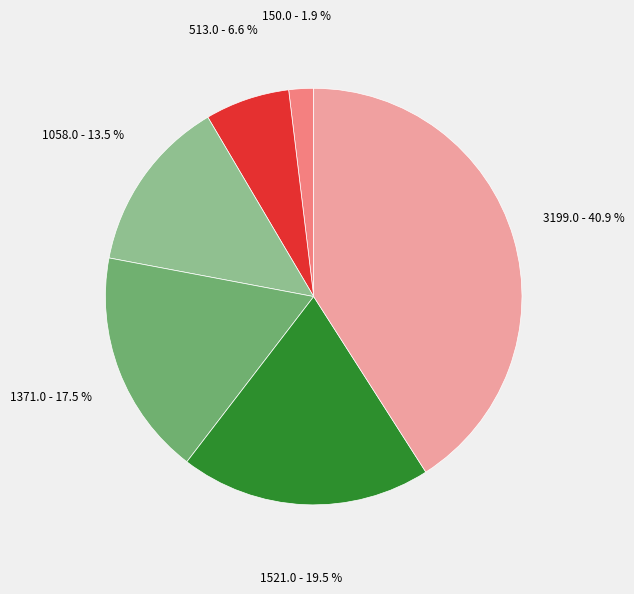

To the nearest percent, what is the average slice percentage?

17%